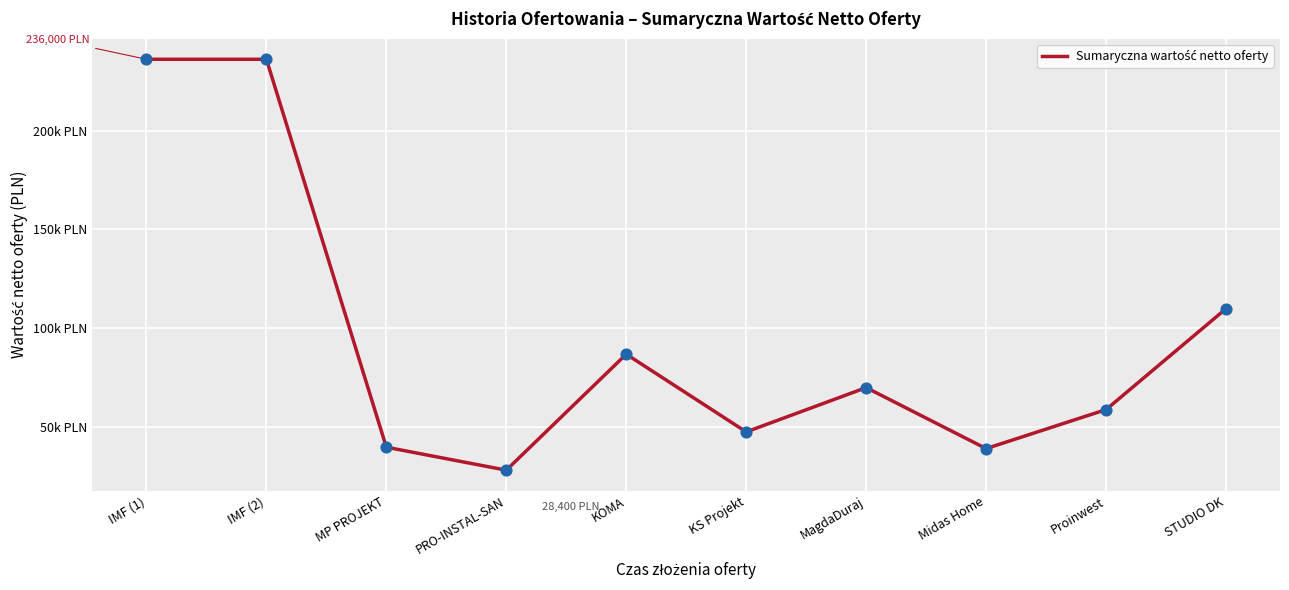

Approximately how many times larger is the value at Proinwest compared to STUDIO DK?

0.5